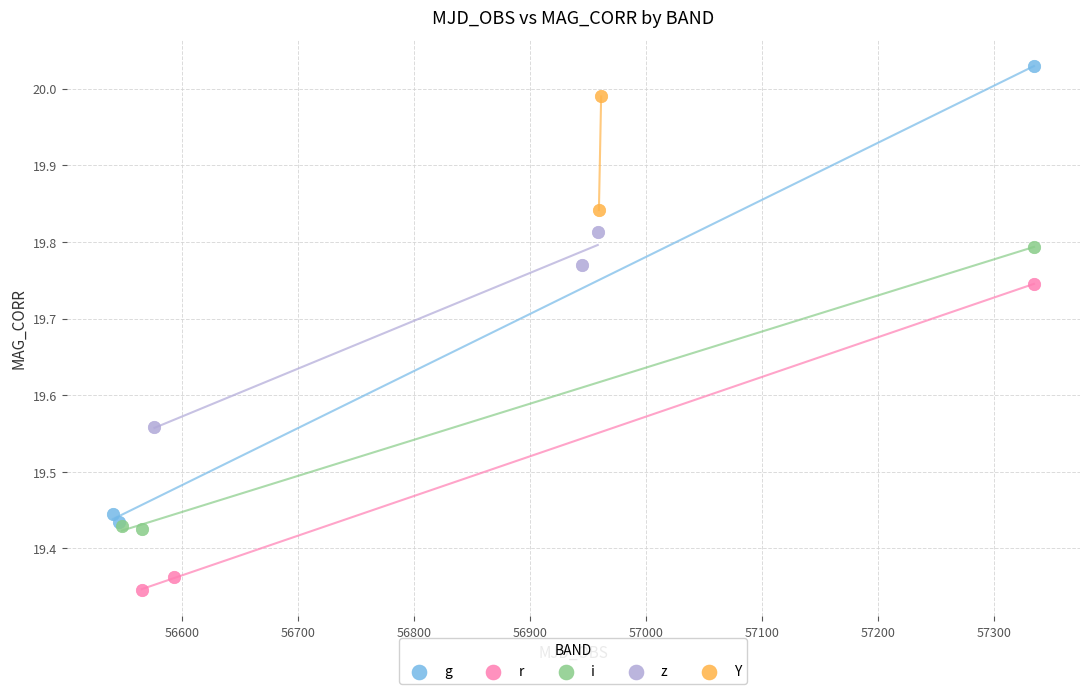

Which series contains the lowest Y value?

r